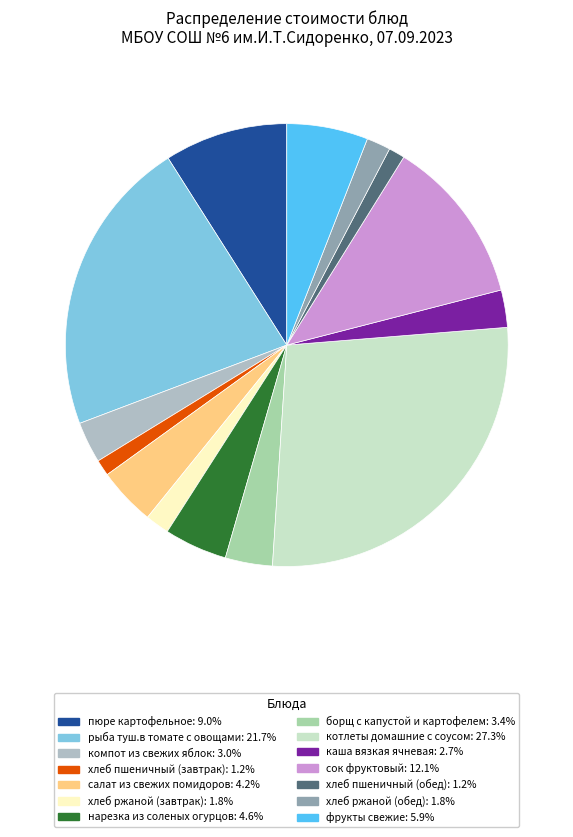

Which slice is the smallest?

хлеб пшеничный (завтрак)